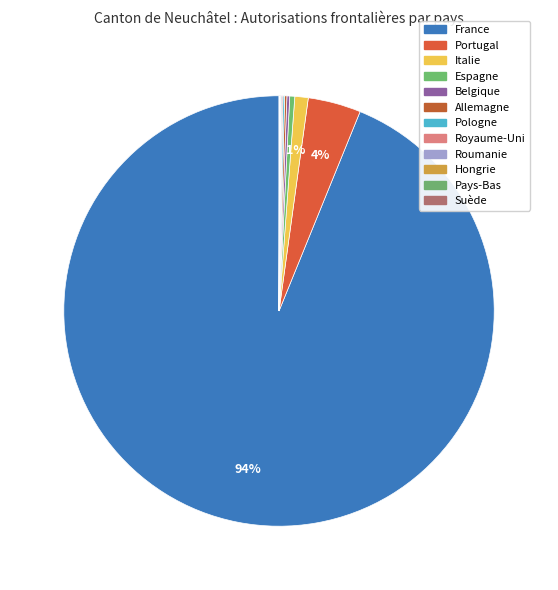

Is the sum of Suède and Portugal greater than half?

No